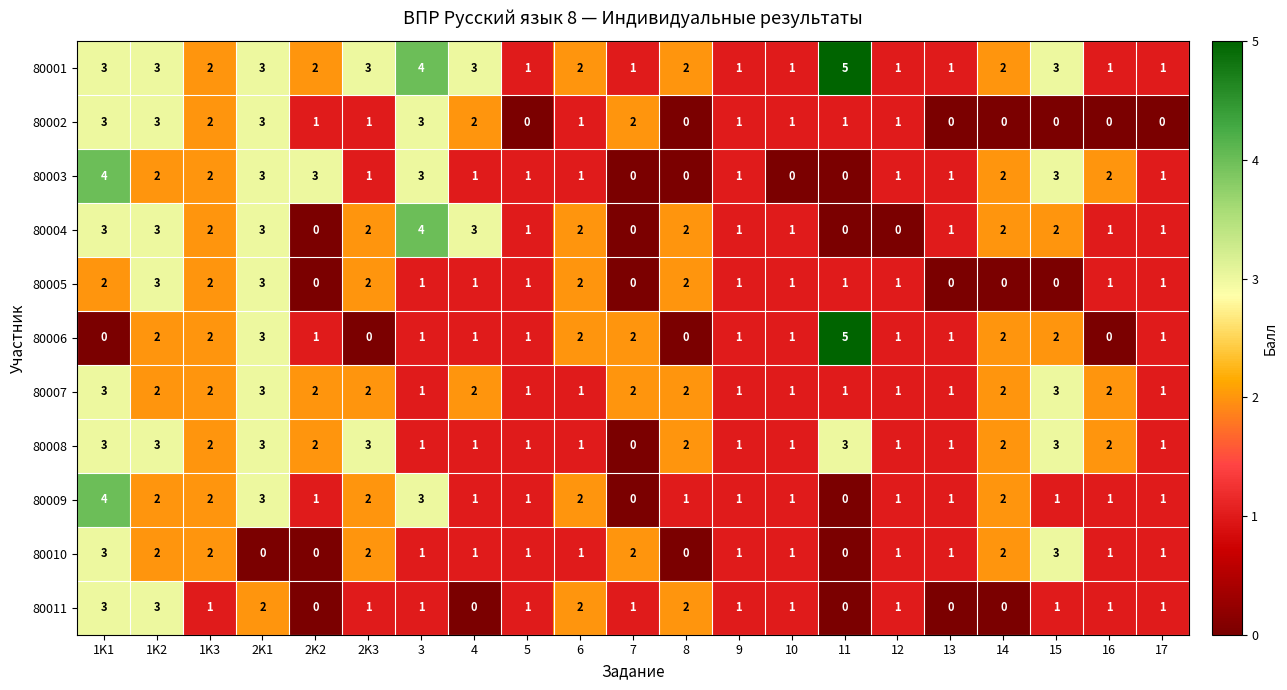

What is the total value across all series at 2K1?

29